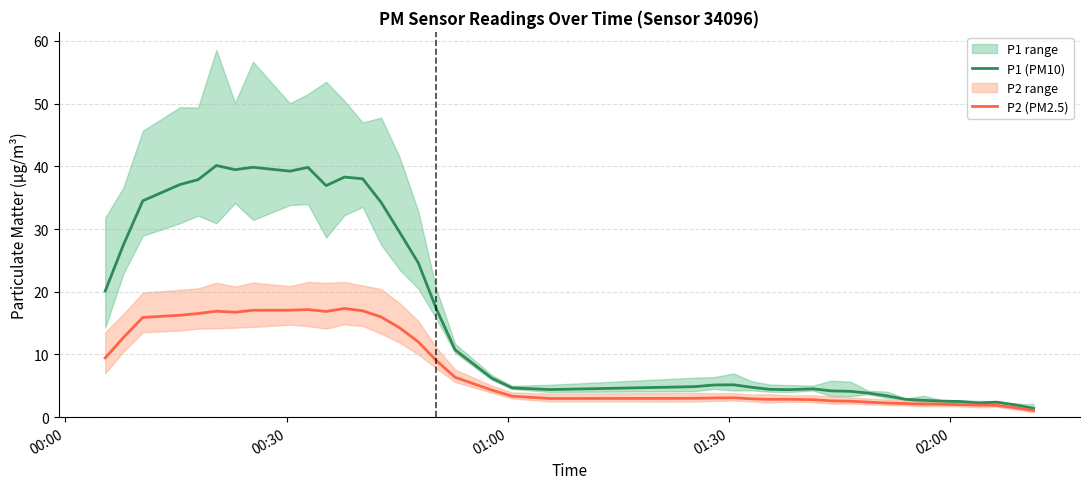

Rank the series by their maximum value, from lowest to highest.

P2 (PM2.5), P1 (PM10)